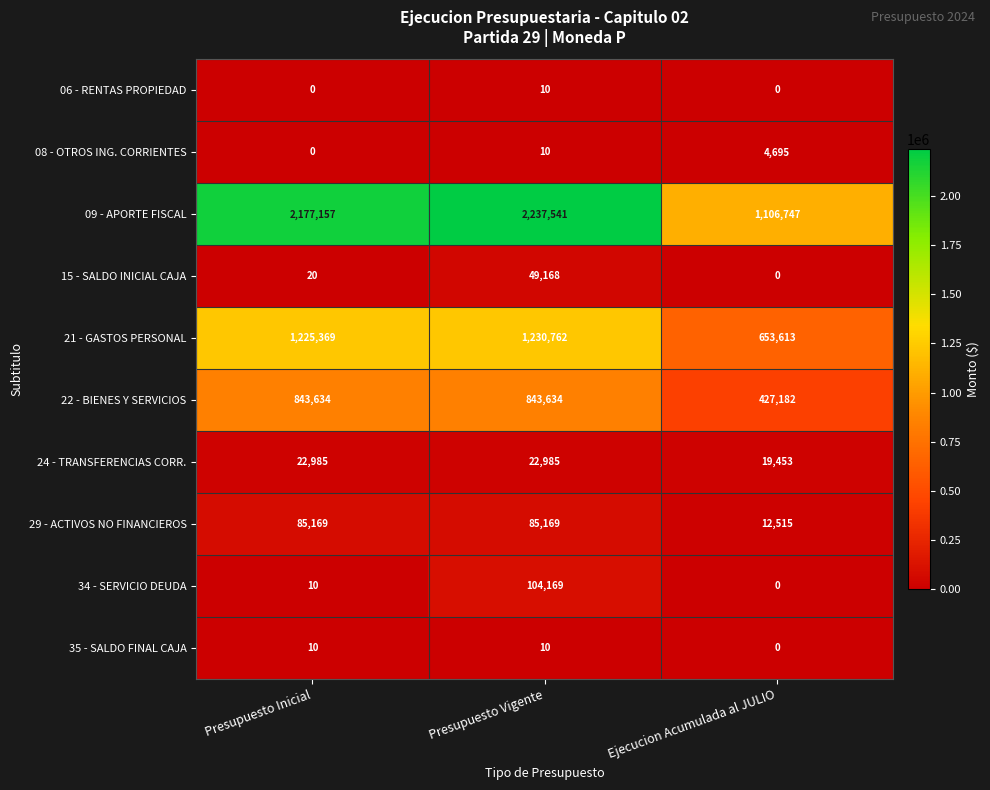

List the labels in order of 15 - SALDO INICIAL CAJA value, smallest first.

Ejecucion Acumulada al JULIO, Presupuesto Inicial, Presupuesto Vigente